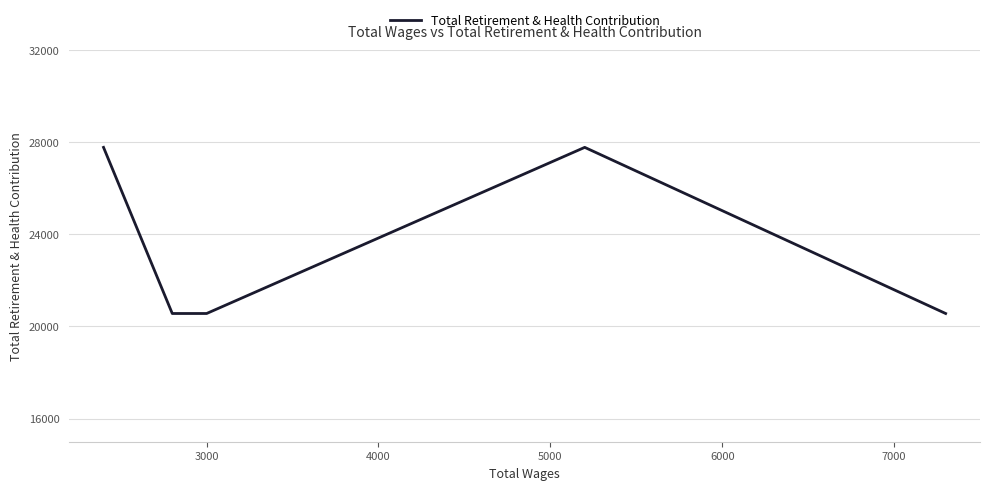

What is the sum of the values at 5000 and 3000?

48337